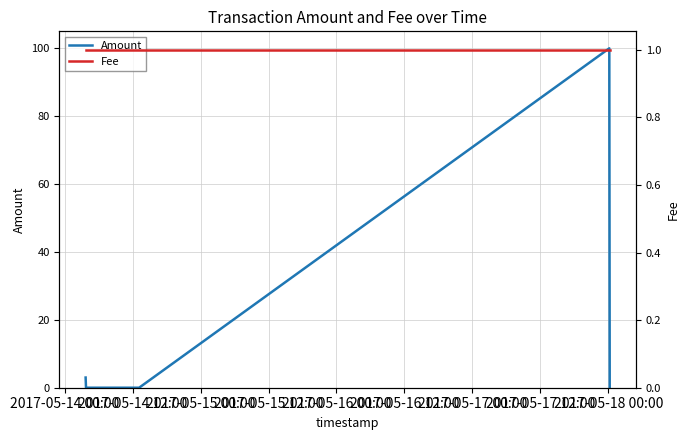

What is the maximum value shown in the chart?

100